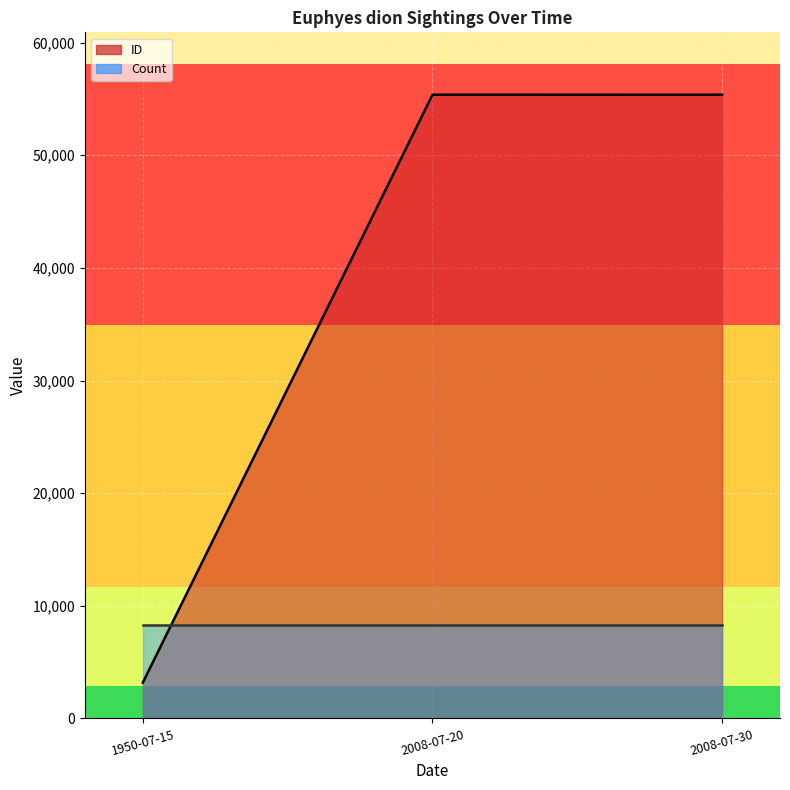

How many lines are shown in the chart?

1